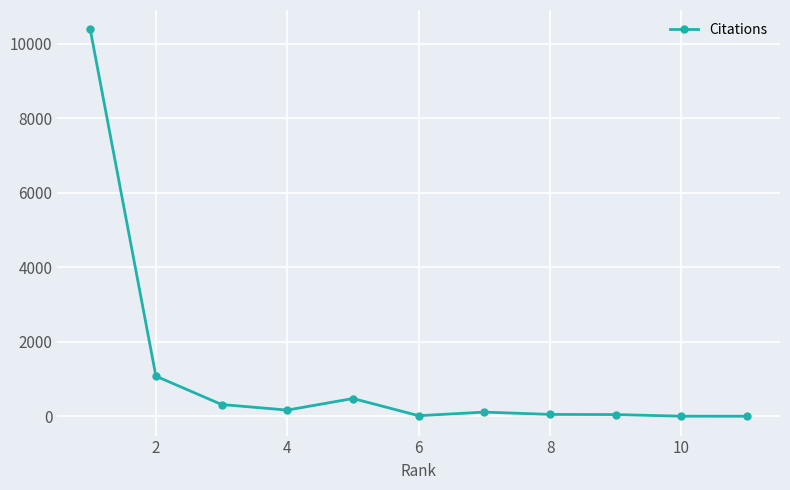

True or false: there are more than 1 points higher than both neighbors.

True